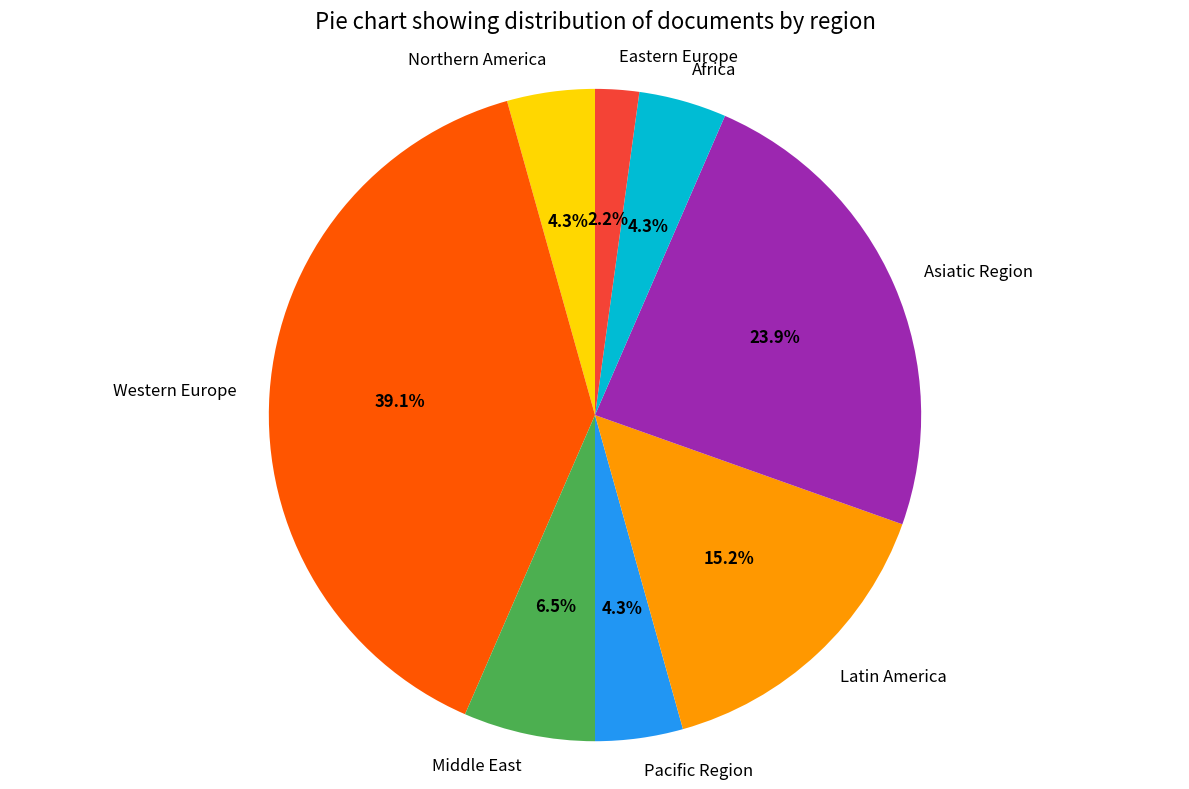

Does Western Europe represent more than half of the total?

No